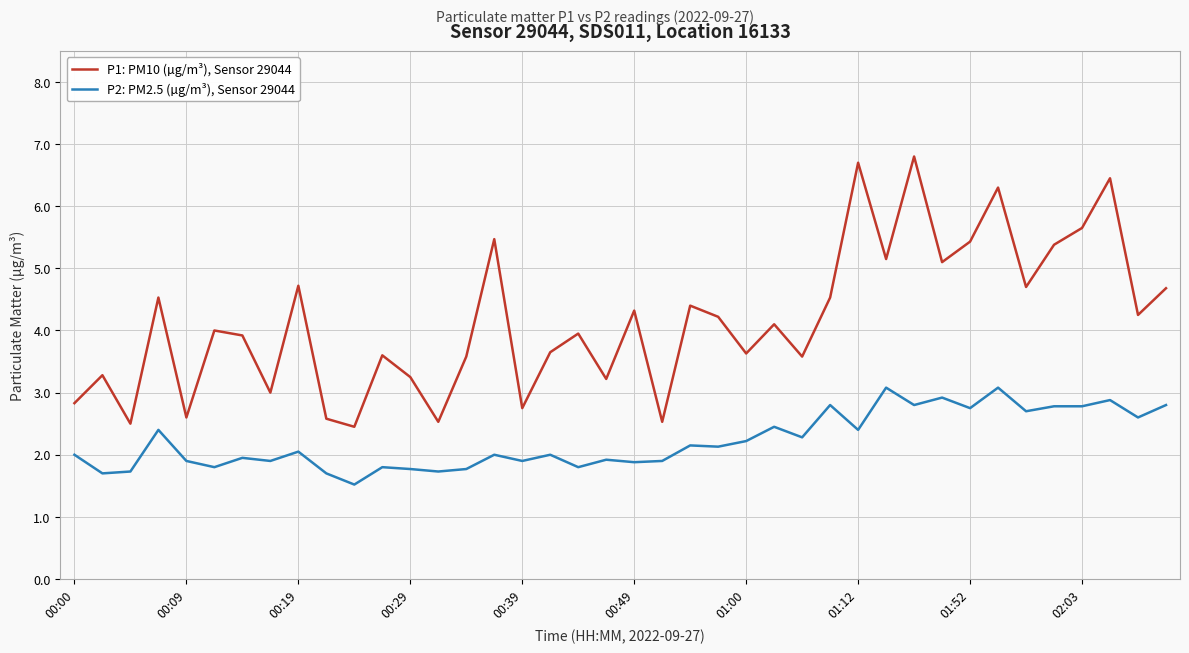

Which series has the widest spread of values?

P1: PM10 (µg/m³), Sensor 29044